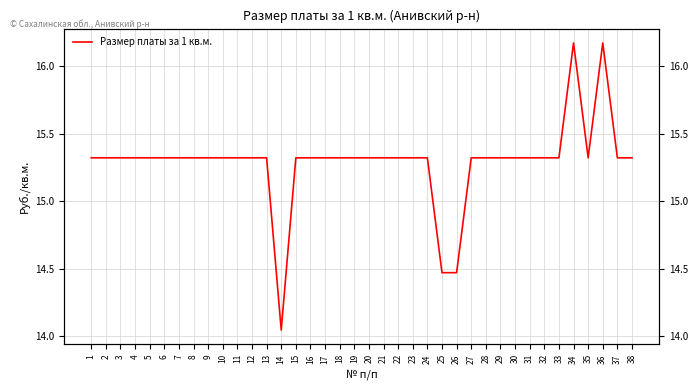

What is the maximum value shown in the chart?

16.2